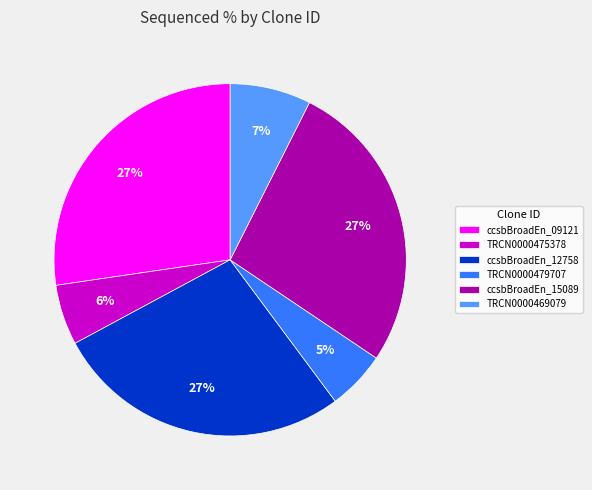

Is it true that TRCN0000475378 is 15% of the pie?

False